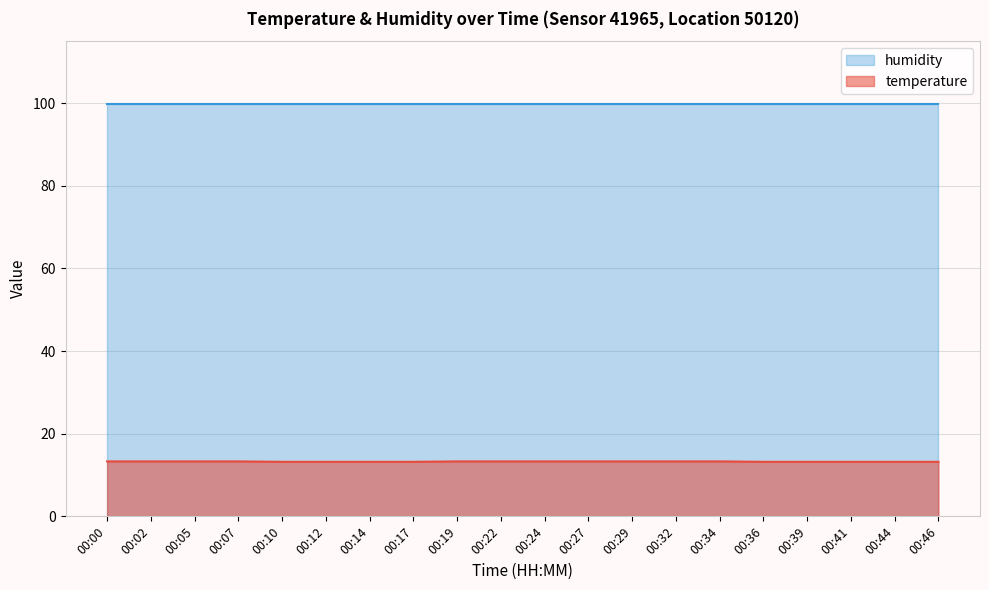

What is the difference between the maximum and minimum values?

0.1